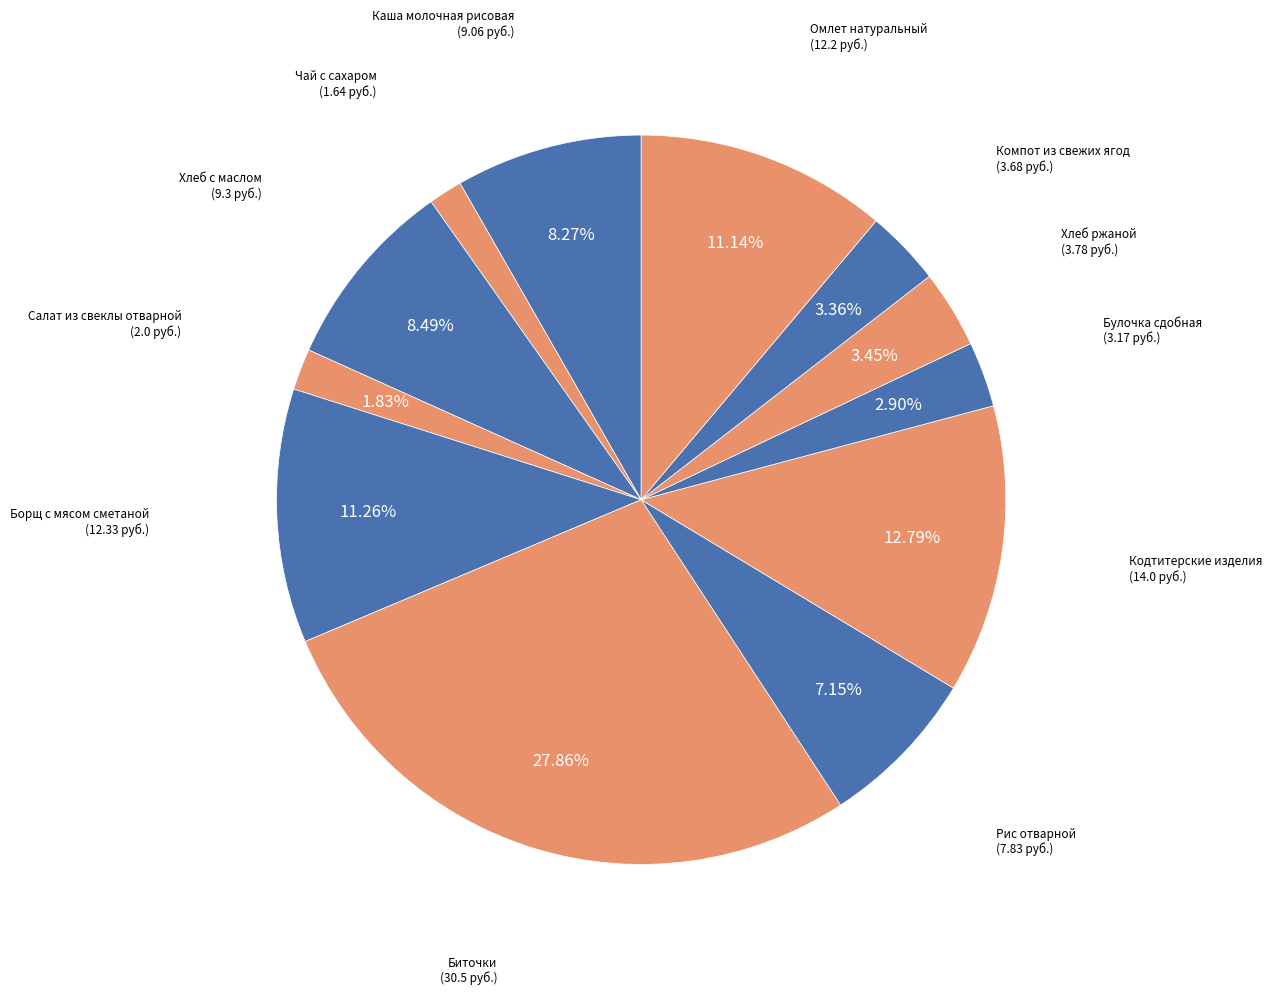

Which category has the biggest portion of the pie?

Биточки